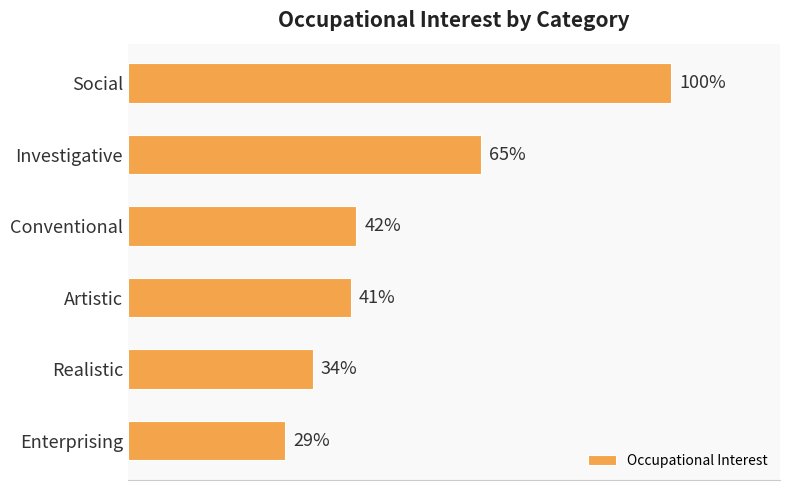

Between Enterprising and Artistic, which is larger?

Artistic